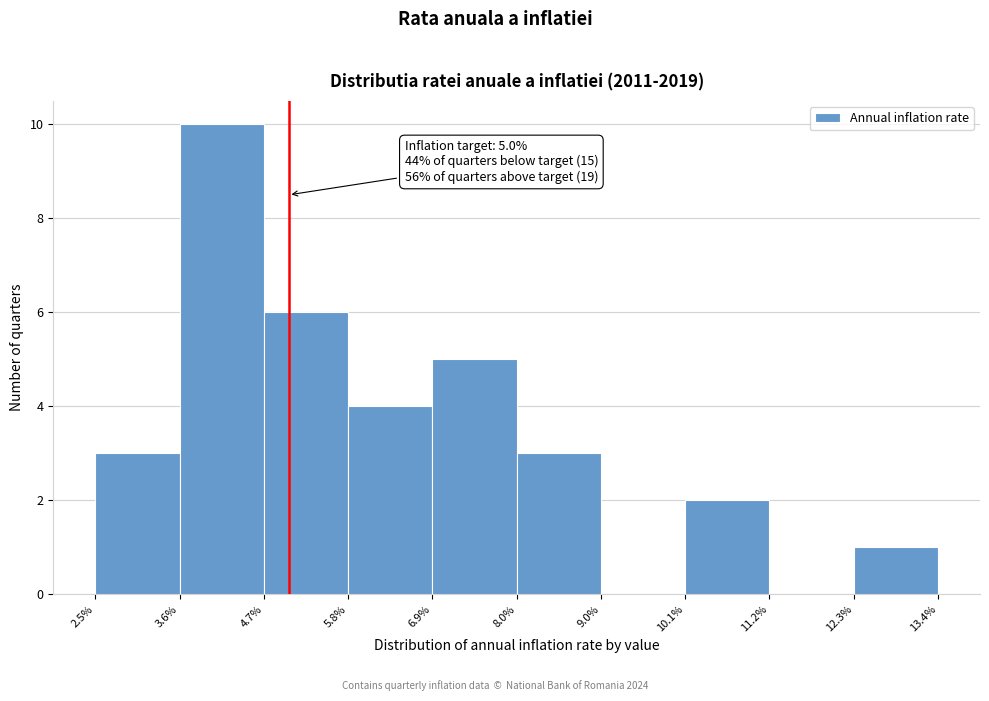

Which range on the x-axis has the tallest bar?

3.6% to 4.7%